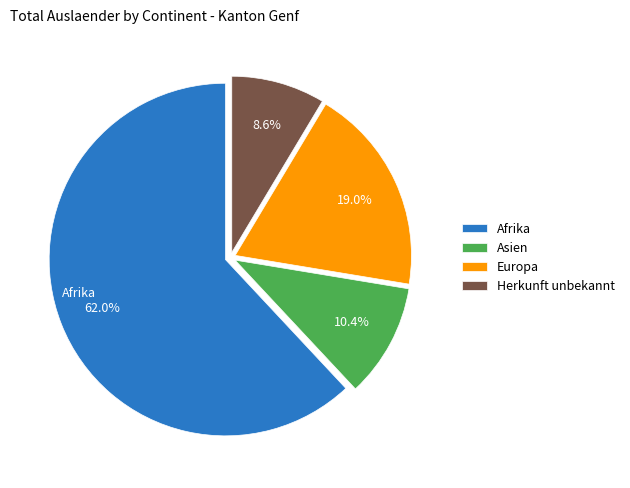

Does Europa account for over 50% of the chart?

No